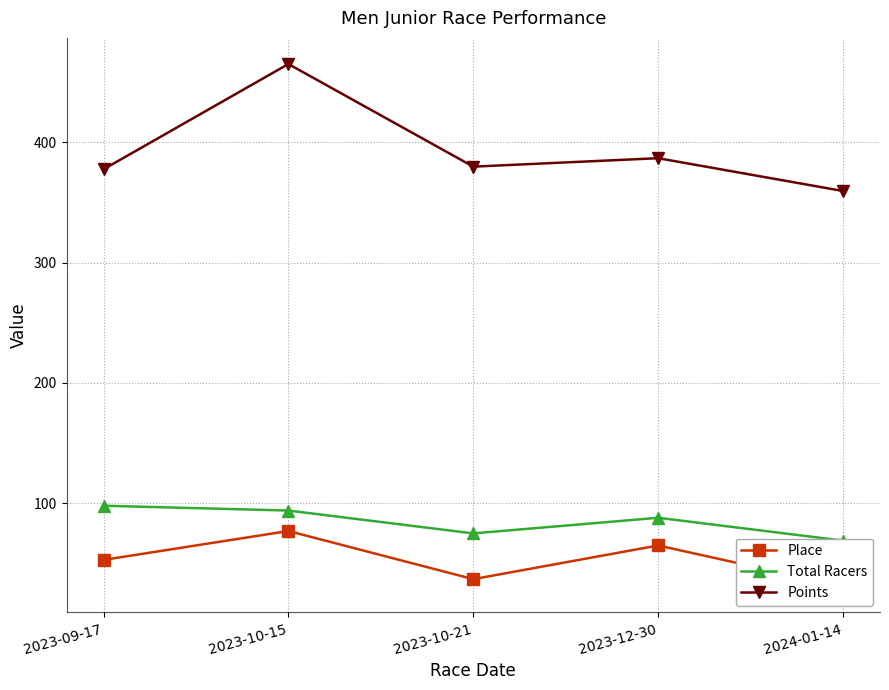

What is the difference between the maximum and second lowest values in the Total Racers series?

23.0